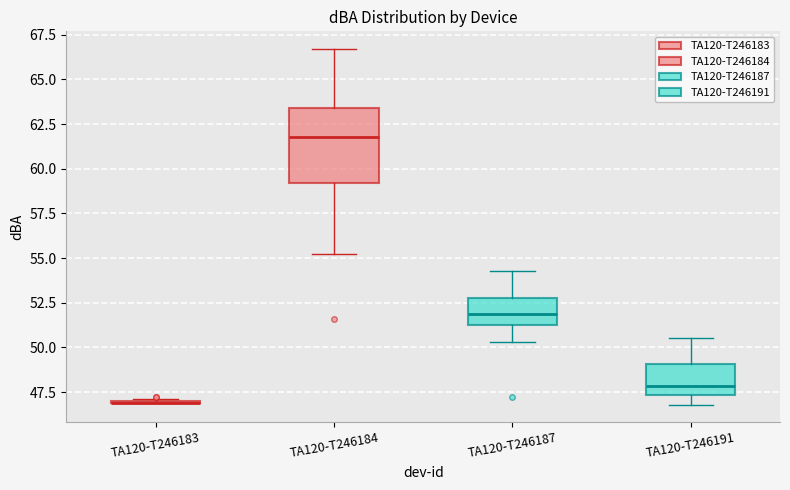

Reading left to right, read every box against the y-axis: the position of its median line, the range the box covers, and the ends of its whiskers. The values are not printed on the chart, so give them approximately, as read against the axis.

TA120-T246183: box collapsed to a line at 47.0, whiskers 47.0 to 47.0
TA120-T246184: median 62.0, box 59.0 to 63.5, whiskers 55.0 to 66.5
TA120-T246187: median 52.0, box 51.0 to 53.0, whiskers 50.5 to 54.5
TA120-T246191: median 48.0, box 47.5 to 49.0, whiskers 47.0 to 50.5